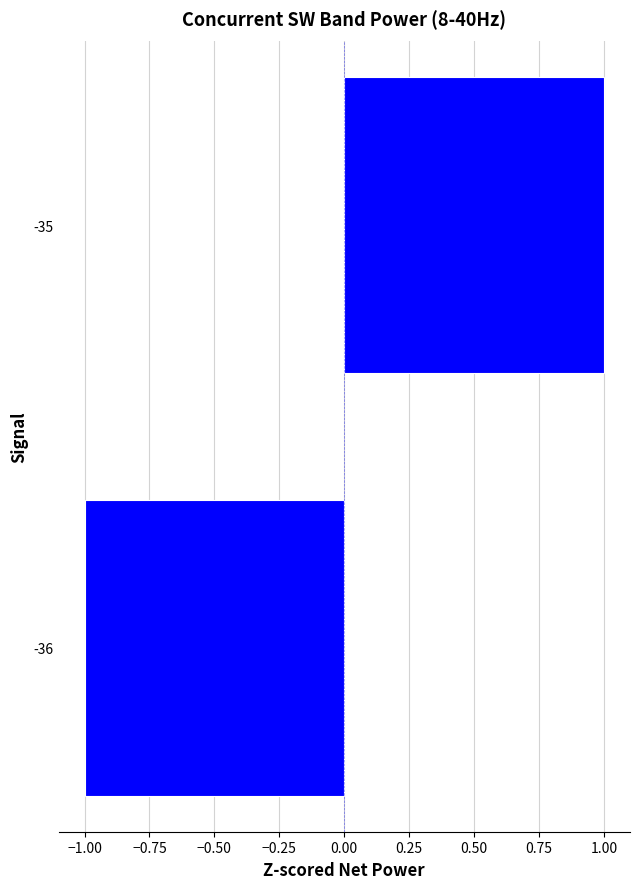

The chart shows a value of 0 at -36. True or false?

False